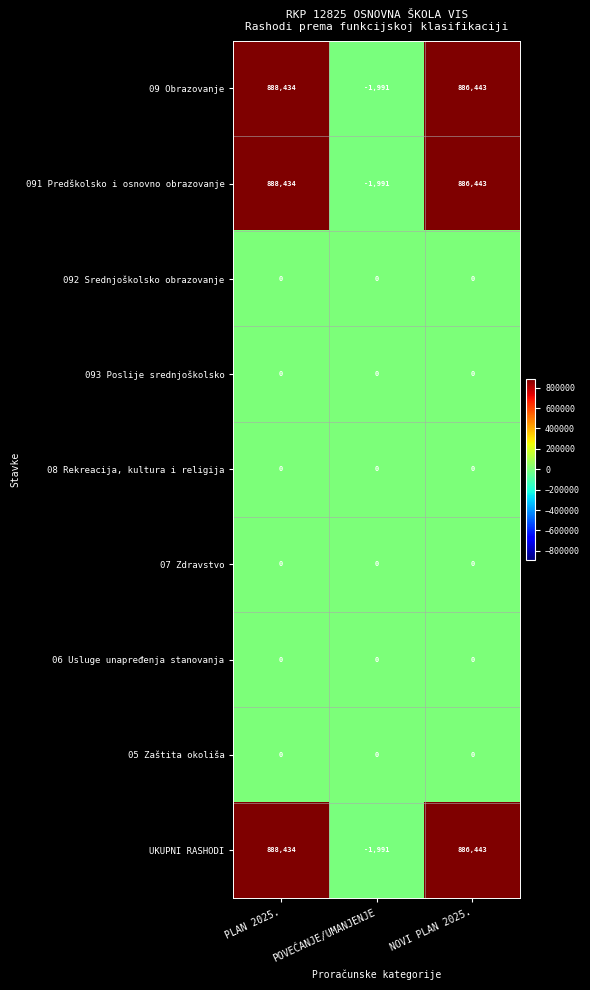

What is the minimum value shown in the chart?

-1991